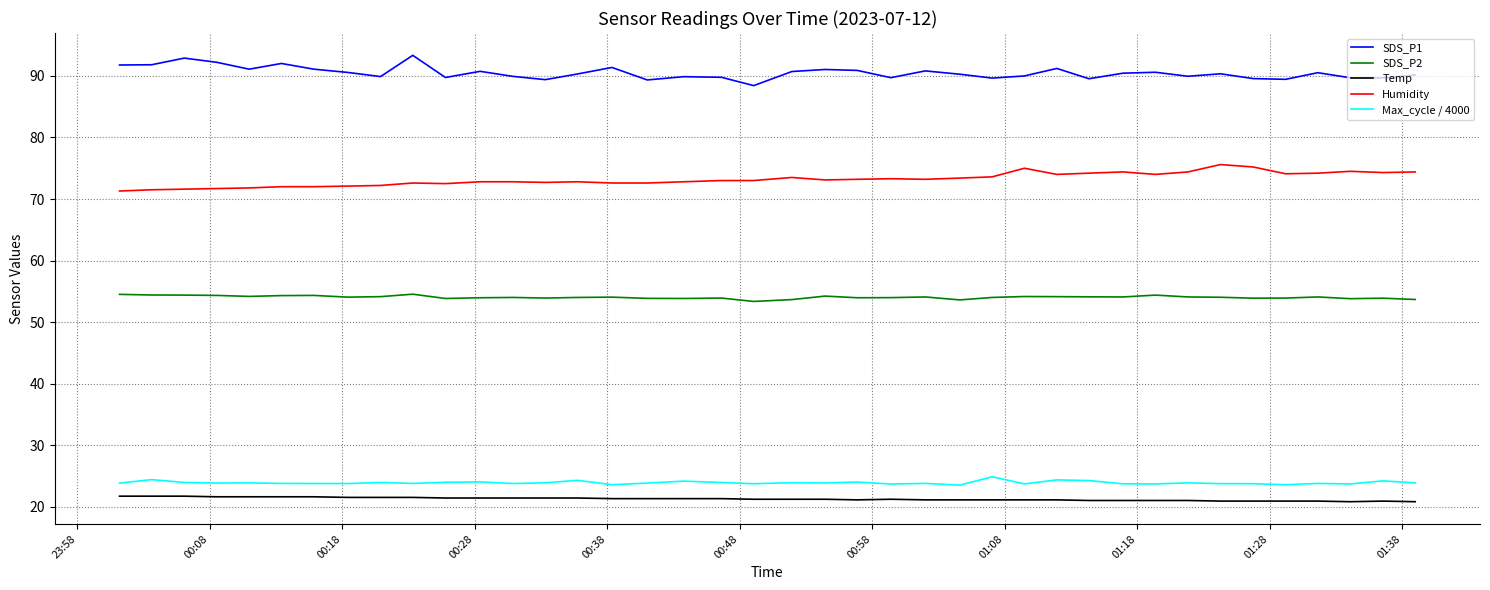

True or false: Humidity and Temp intersect in this chart.

False